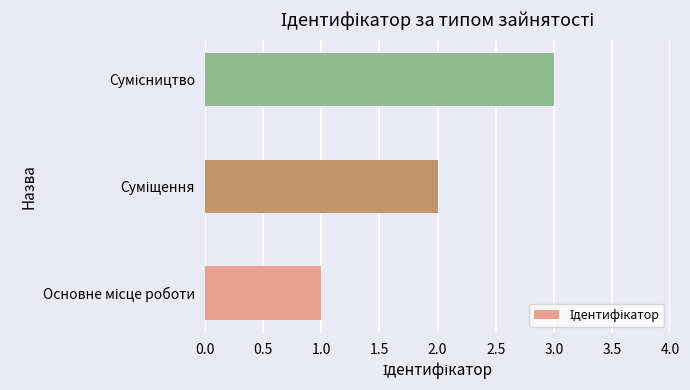

What is the minimum value shown in the chart?

1